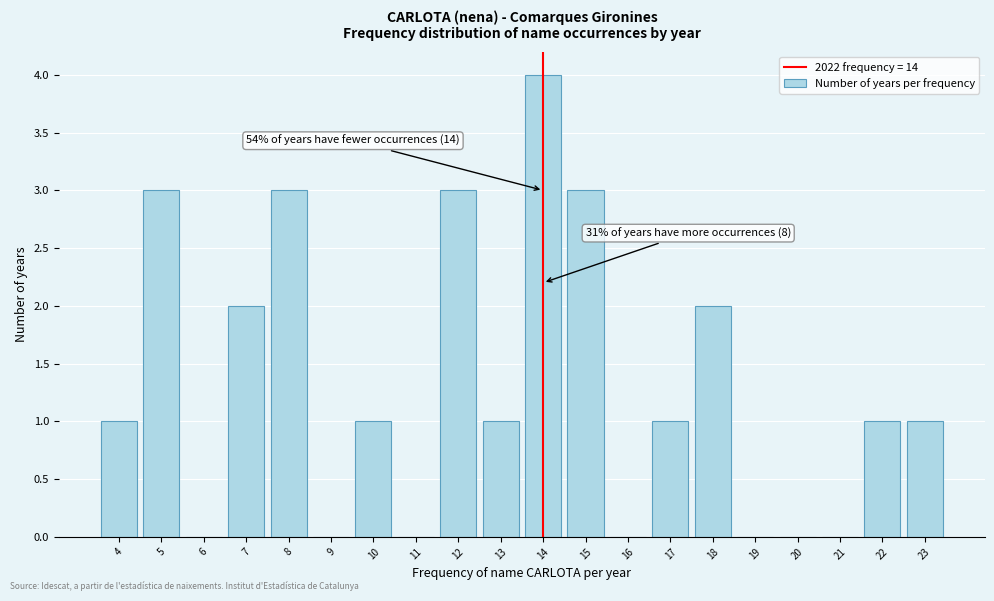

Which range on the x-axis has the tallest bar?

13.5 to 14.5